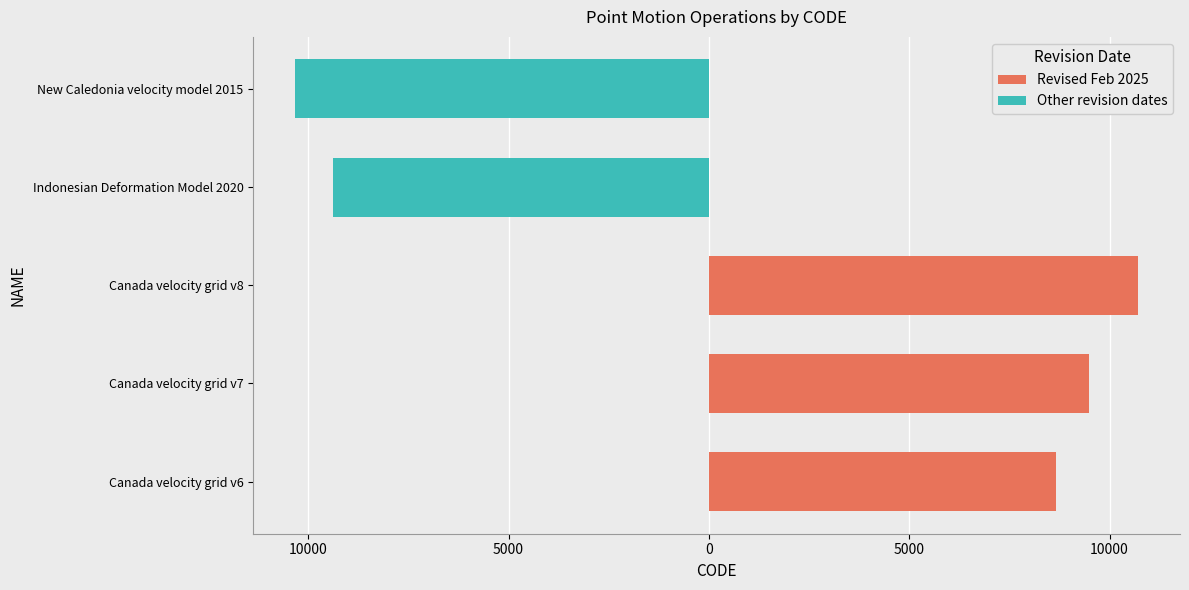

What are all the series names shown in the legend?

Revised Feb 2025, Other revision dates